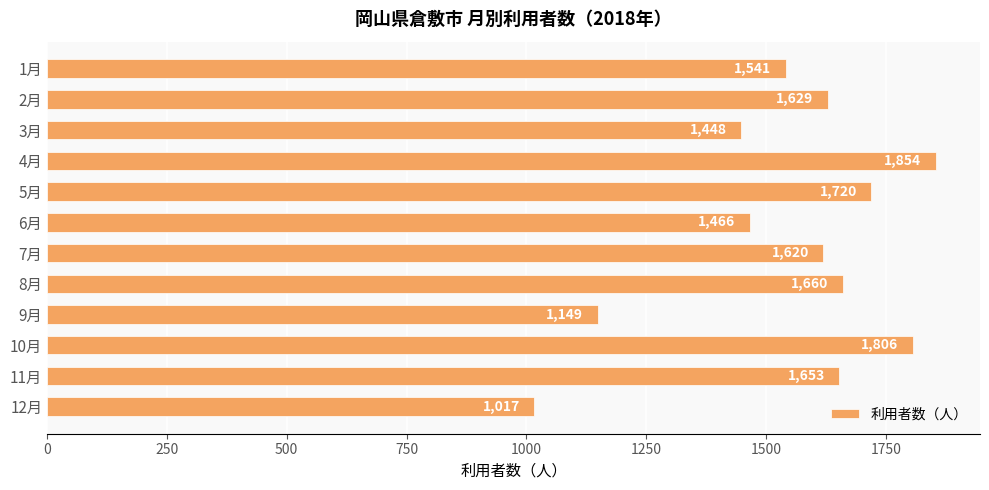

What position from the top is 2月?

2